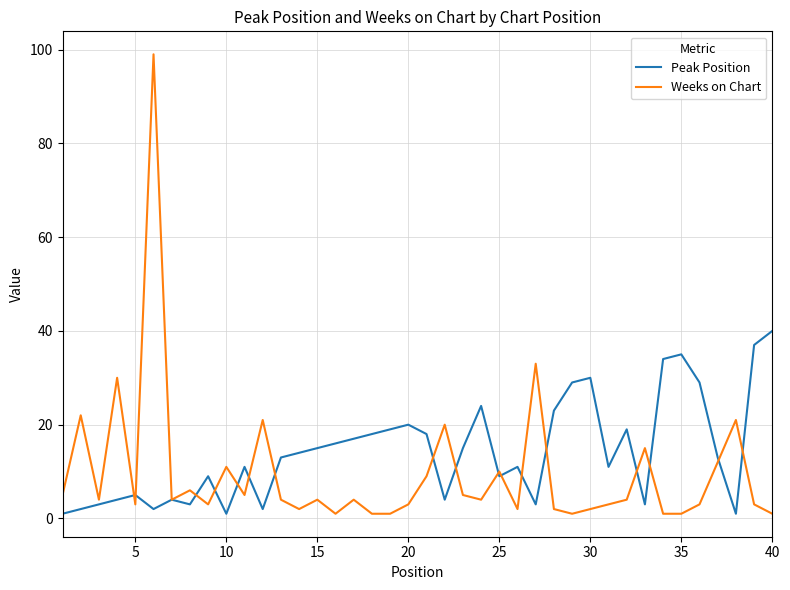

Rank the series by their maximum value, from highest to lowest.

Weeks on Chart, Peak Position